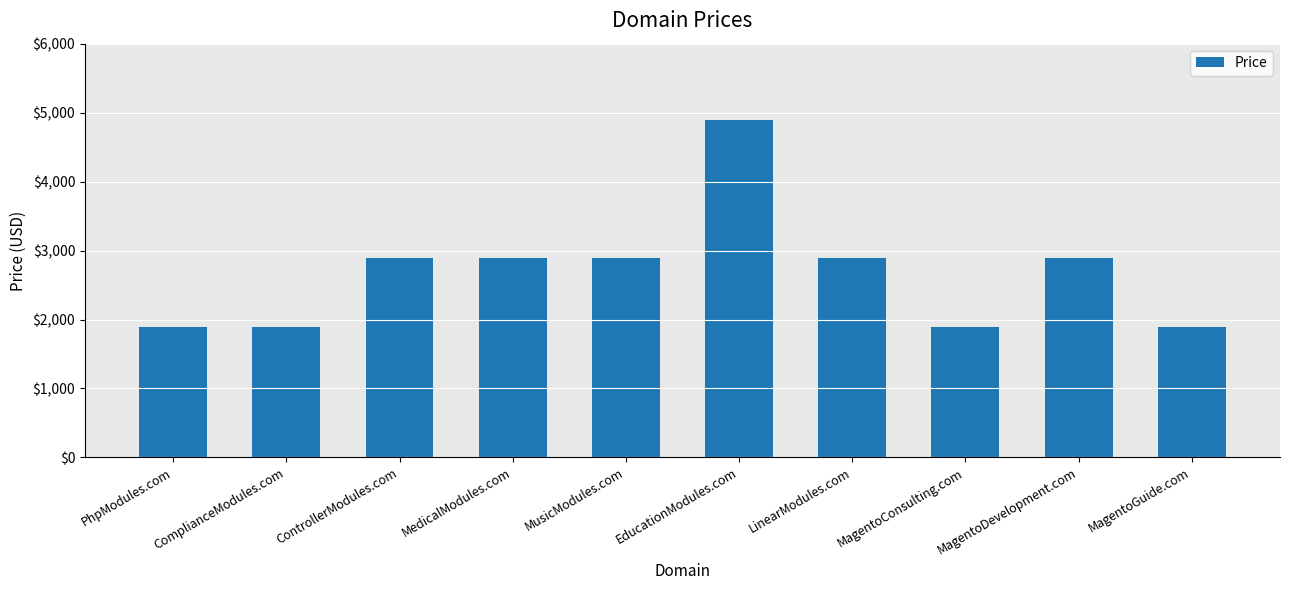

Are the bars grouped side by side (vs. stacked)?

No